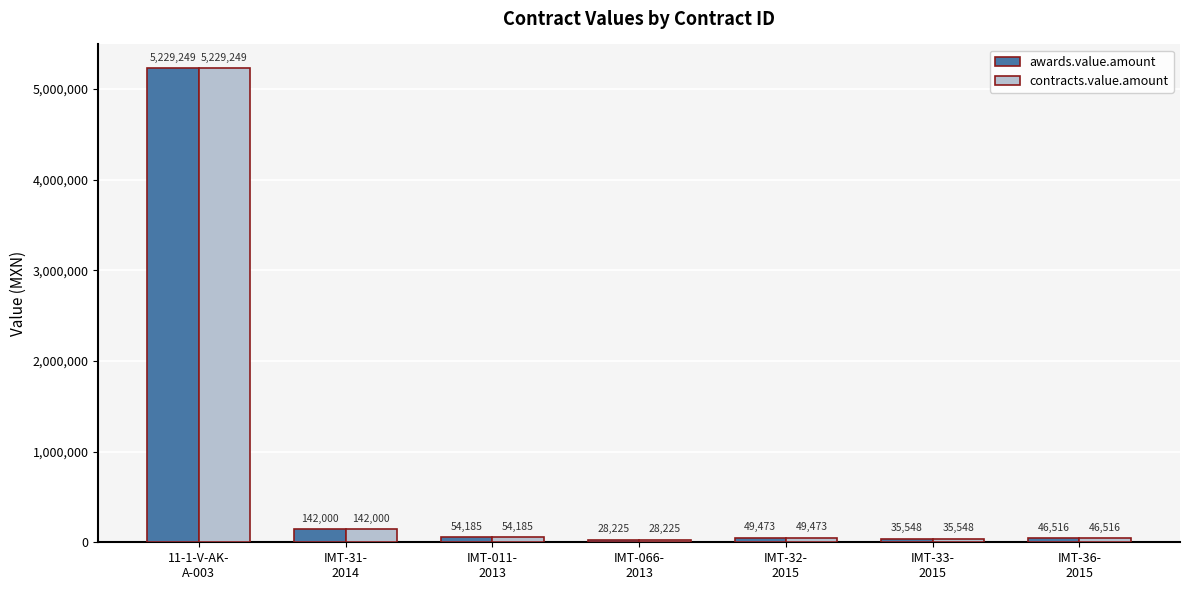

Are the bars horizontal?

No